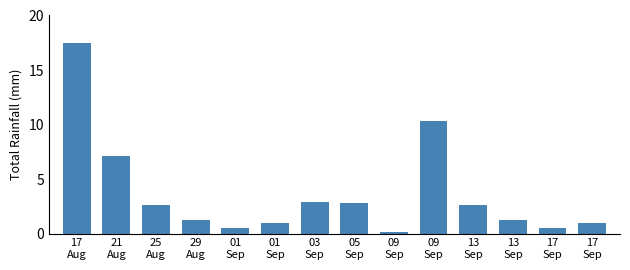

What is the sum of all values?

51.4